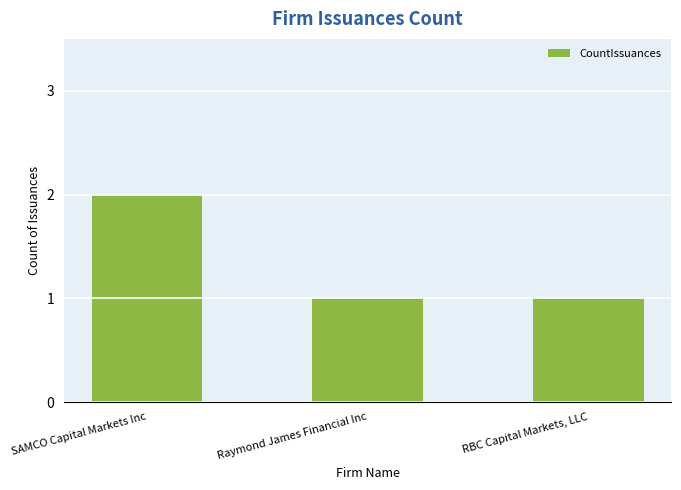

Reading left to right, what are all the values shown in this chart?

2	1	1